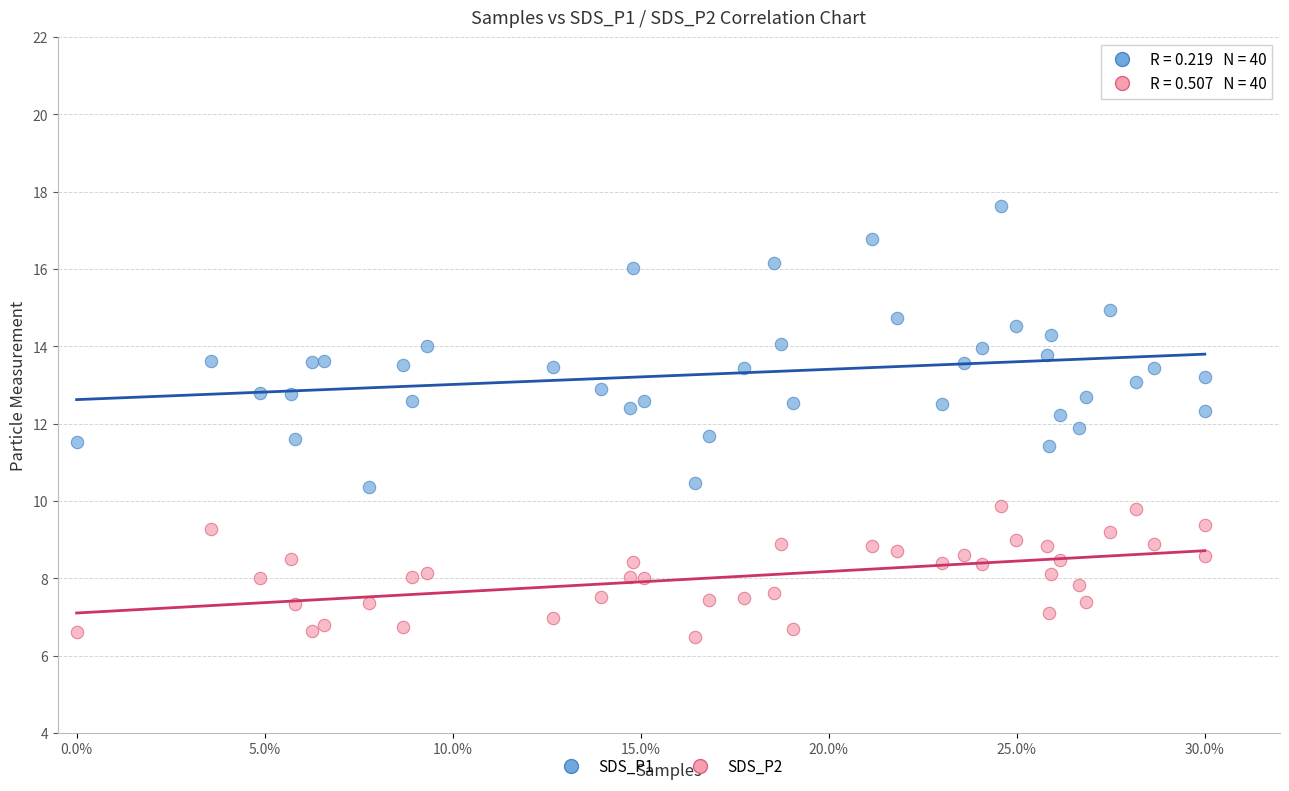

What is the X range (max minus min) for the scatter plot?

30.0